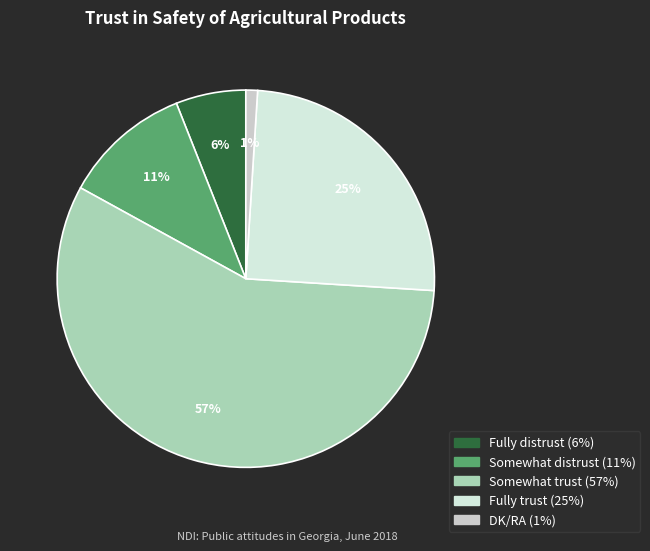

What is the majority slice?

Somewhat trust